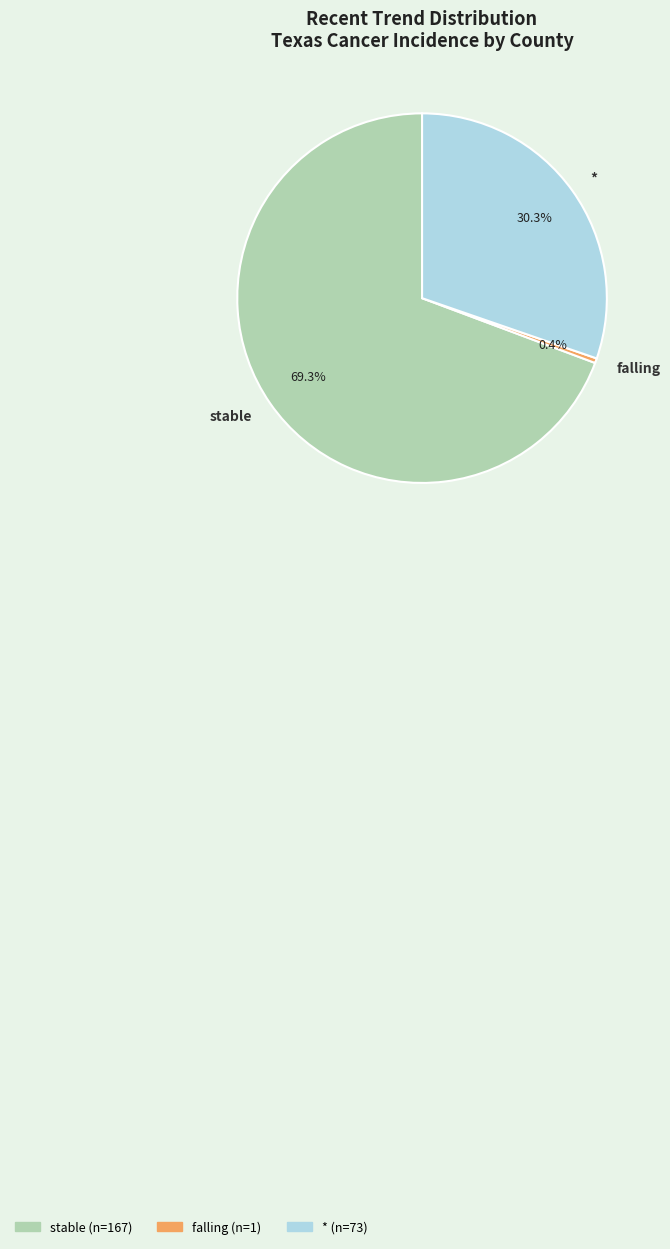

Rank the categories by value from highest to lowest.

stable, *, falling